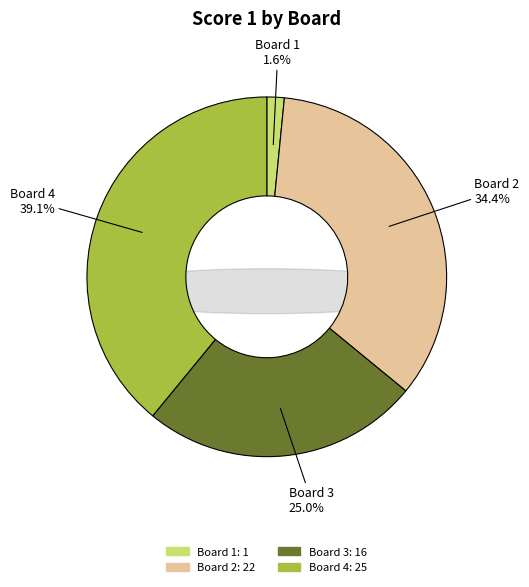

Is it true that Board 1 is 2% of the pie?

True